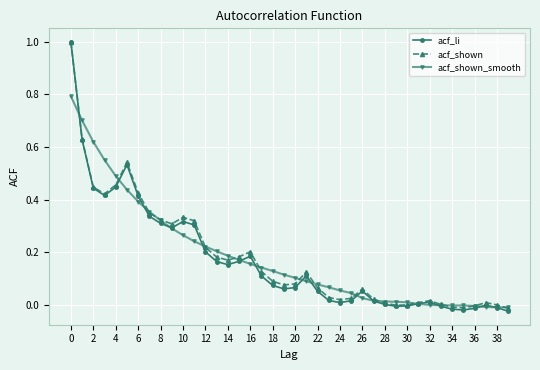

True or false: acf_li has more than 0 points higher than both neighbors.

True